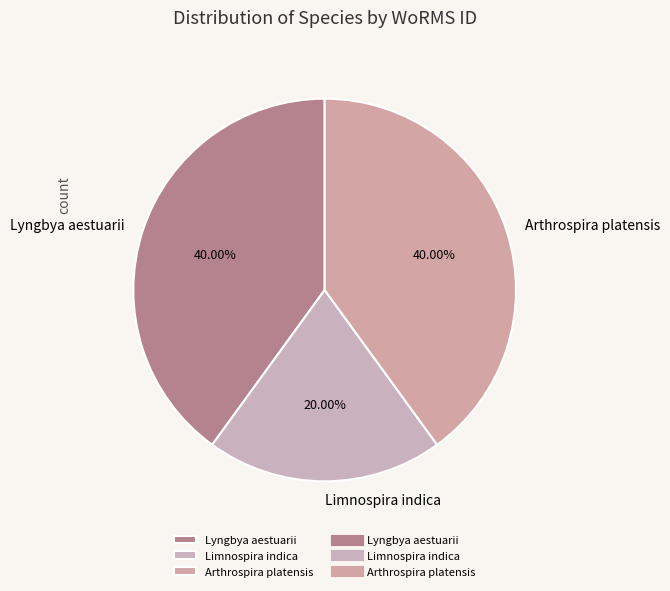

To the nearest percent, what is the difference between the largest and smallest slice percentages?

20%